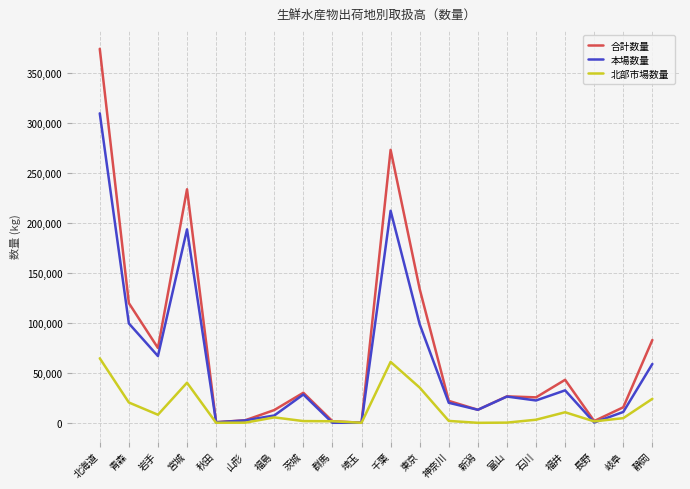

Does the chart have visible grid lines?

Yes